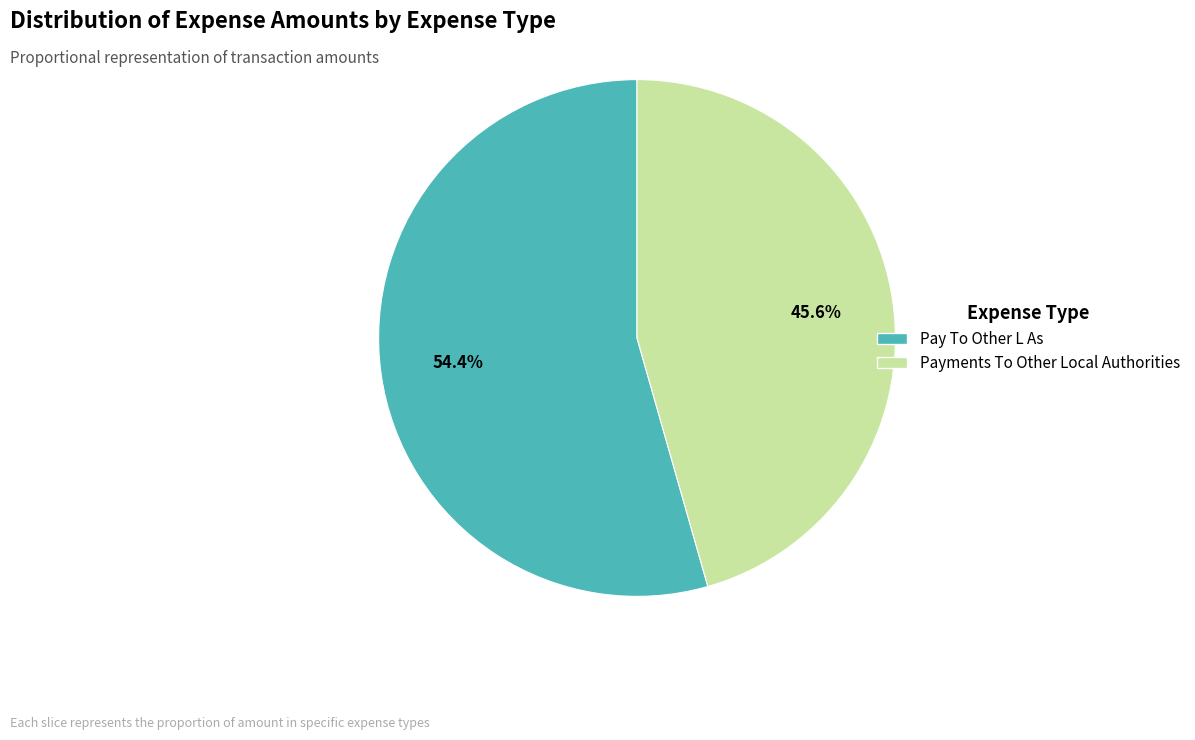

What percentage is the Pay To Other L As slice, to the nearest percent?

54%